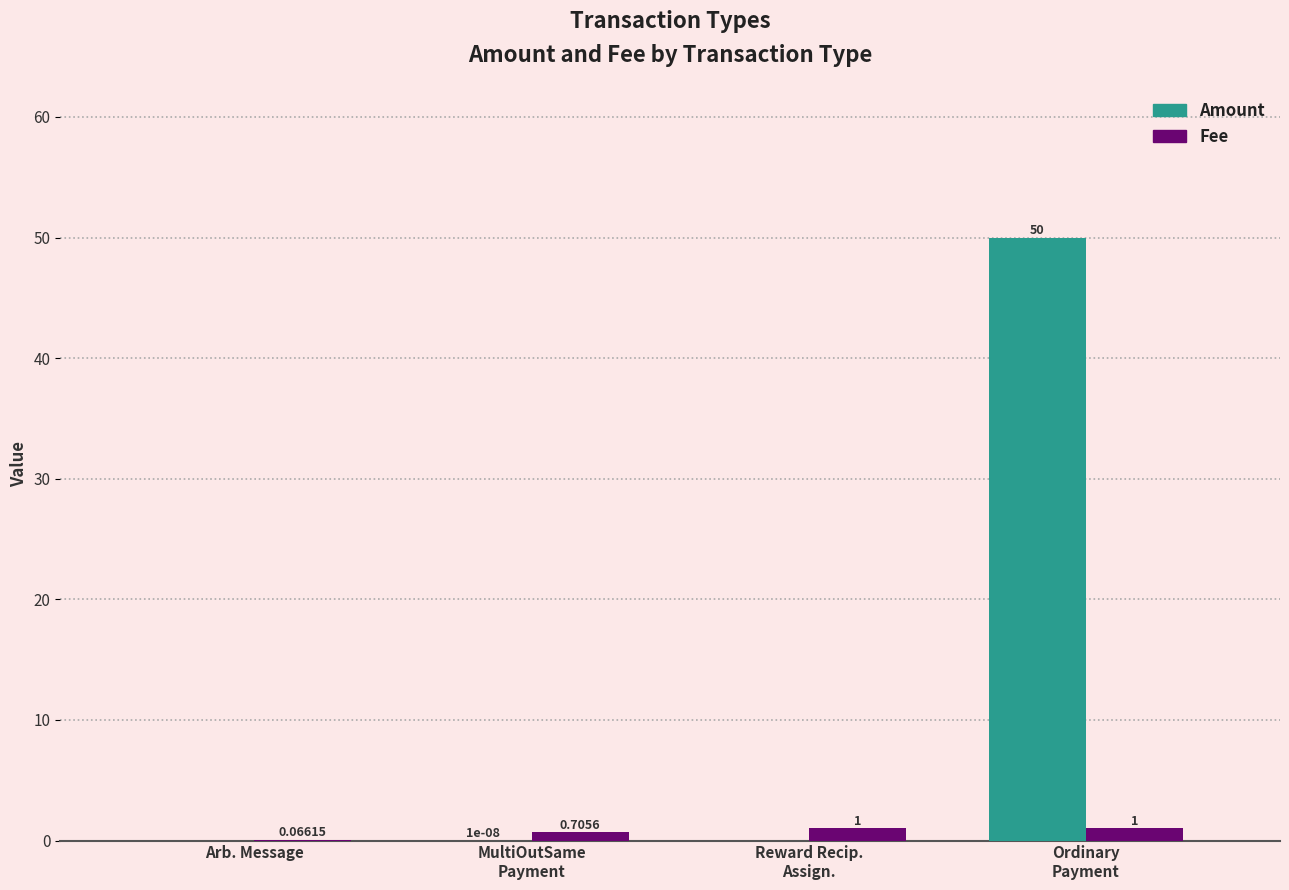

Which series has the largest total across all categories?

Amount